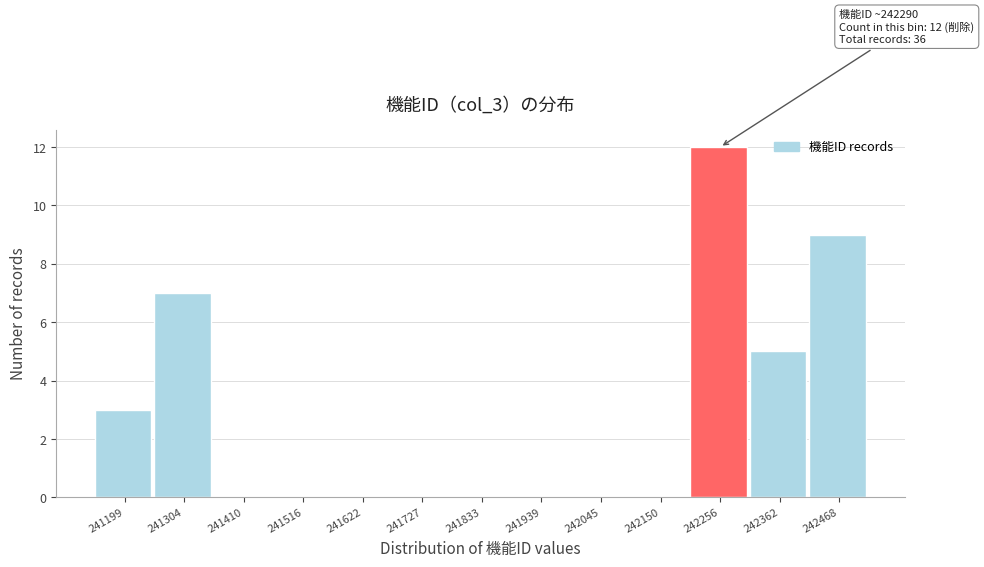

Reading right to left, list all the values displayed in this chart.

242468=9	242362=5	242256=12	242150=0	242045=0	241939=0	241833=0	241727=0	241622=0	241516=0	241410=0	241304=7	241199=3